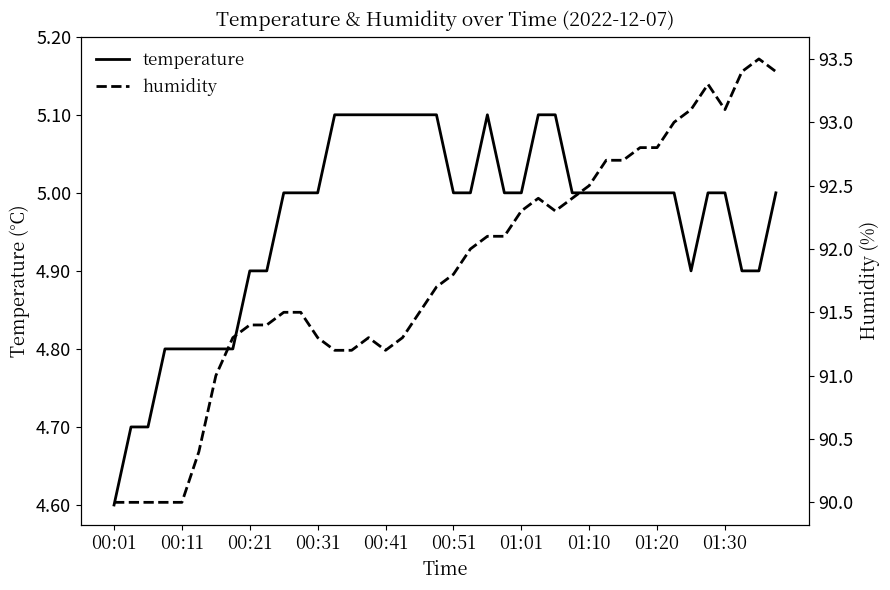

Where is temperature nearest to the value 4?

00:01